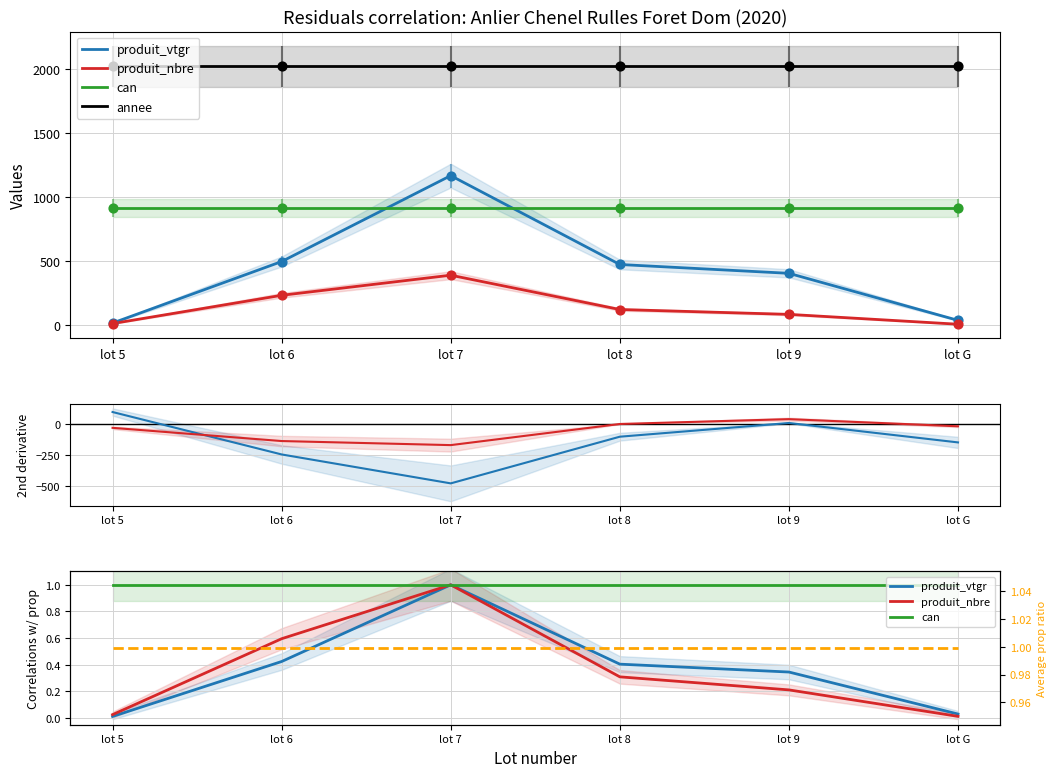

Which series has the largest Y range (max minus min)?

produit_vtgr